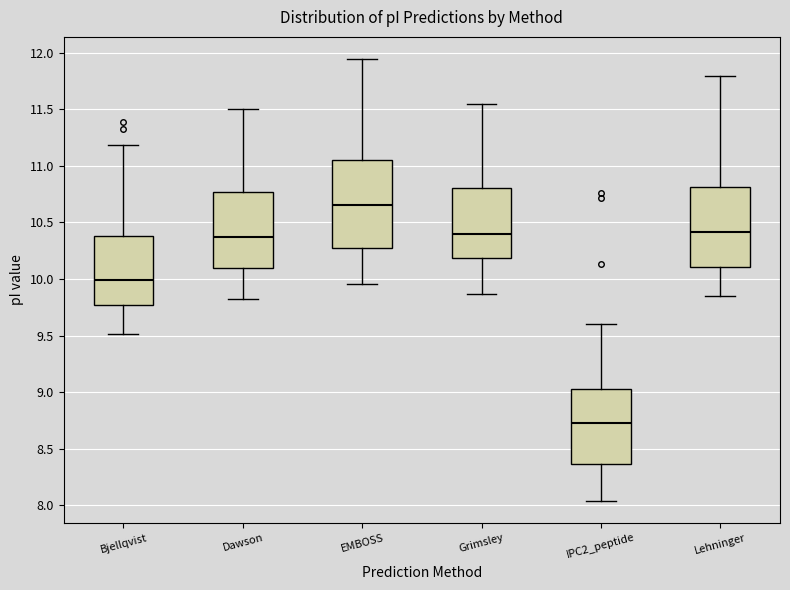

Which box has the highest median line?

EMBOSS